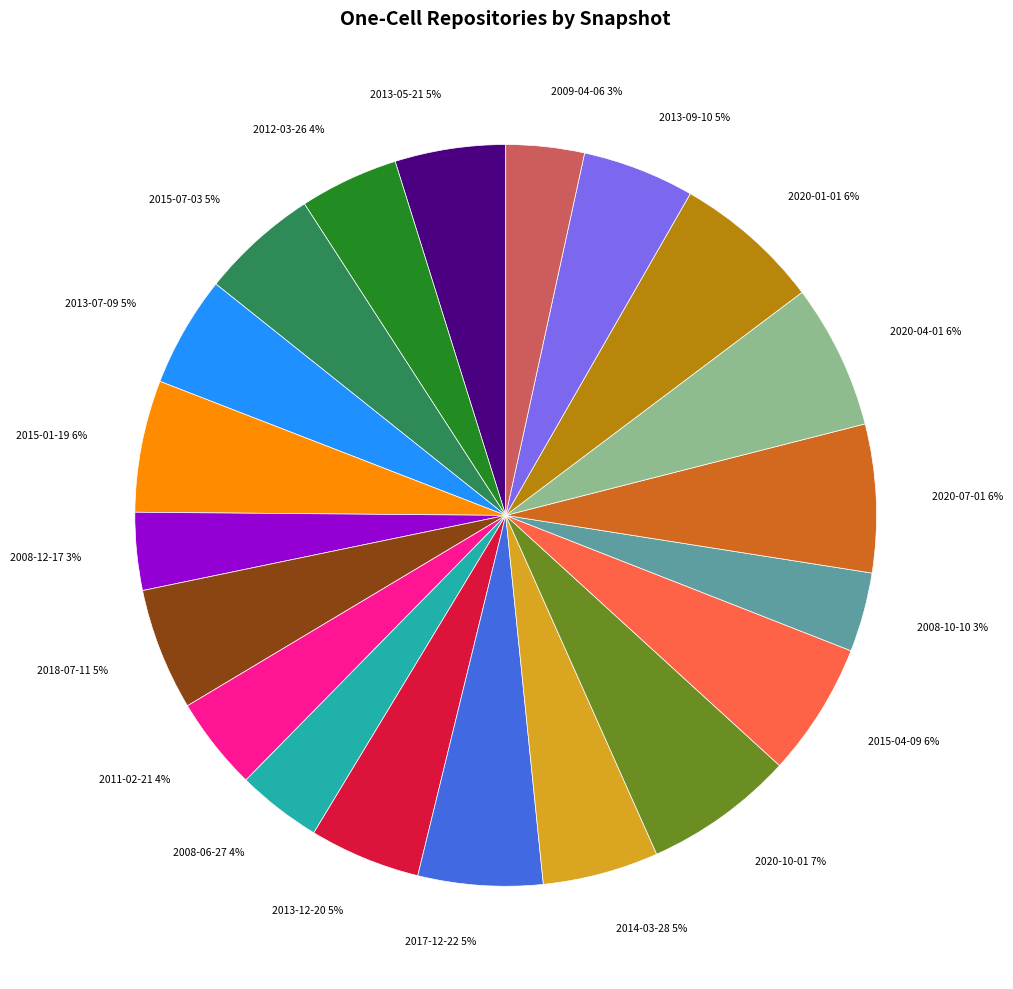

Which has a higher value, 2011-02-21 or 2015-07-03?

2015-07-03